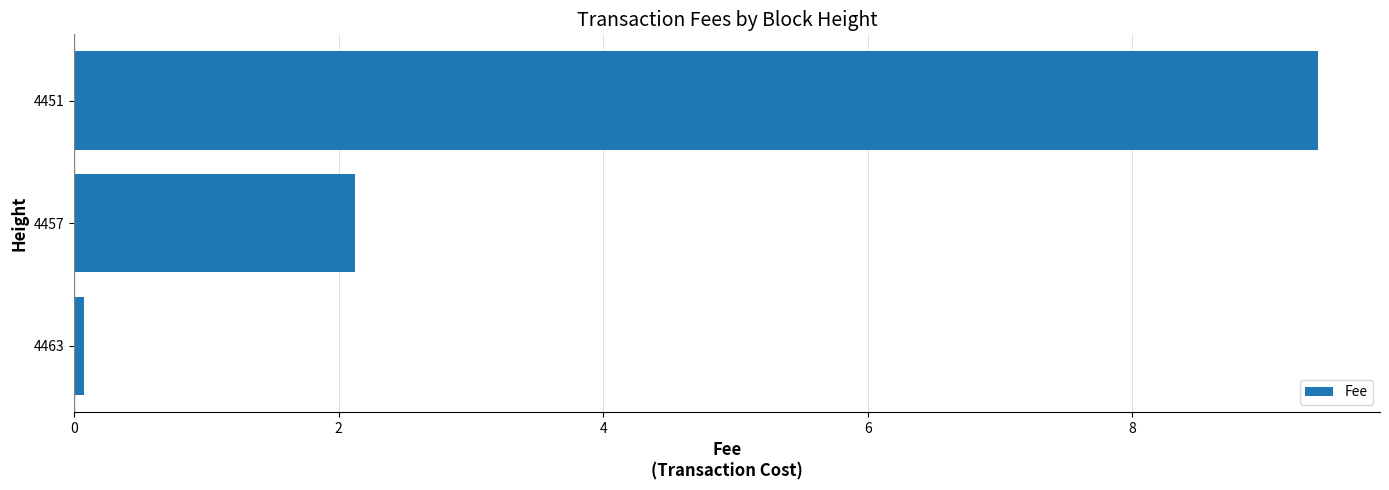

Where is the data nearest to the value 4?

4457